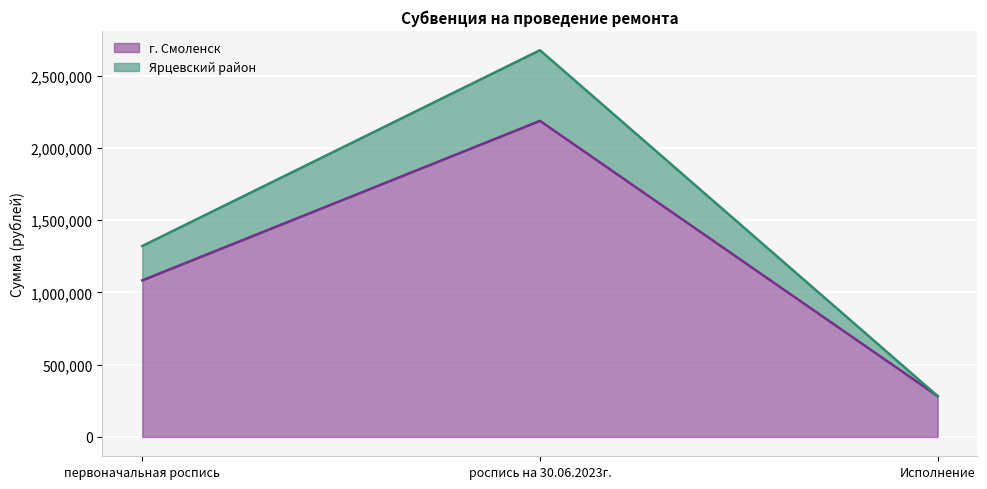

Reading right to left, transcribe all the data shown in this chart.

г. Смоленск: 282927.4	2187000.0	1083500.0
Ярцевский район: 282927.4	2676000.0	1321050.0